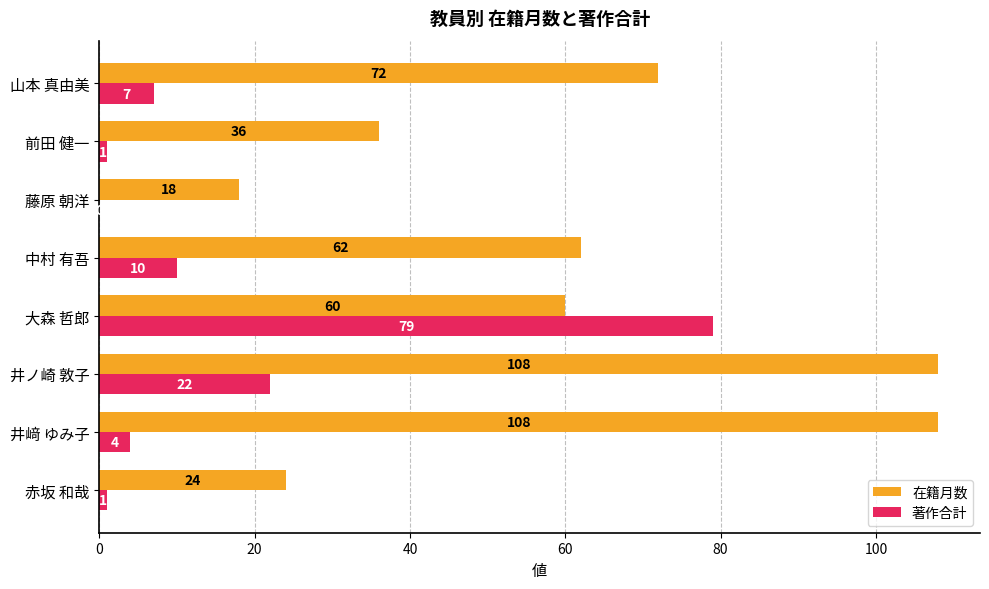

Which series has the widest spread of values?

在籍月数